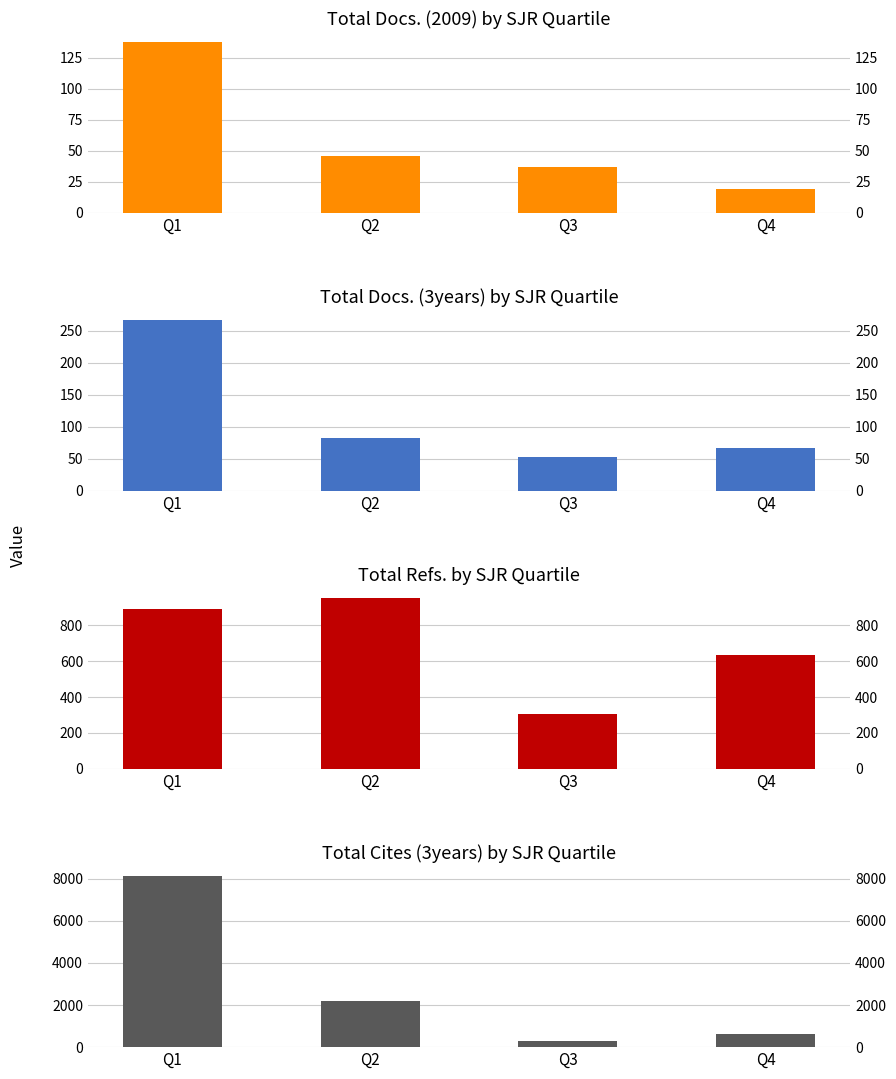

Rank the series by their maximum value, from highest to lowest.

Total Cites (3years), Total Refs., Total Docs. (3years), Total Docs. (2009)